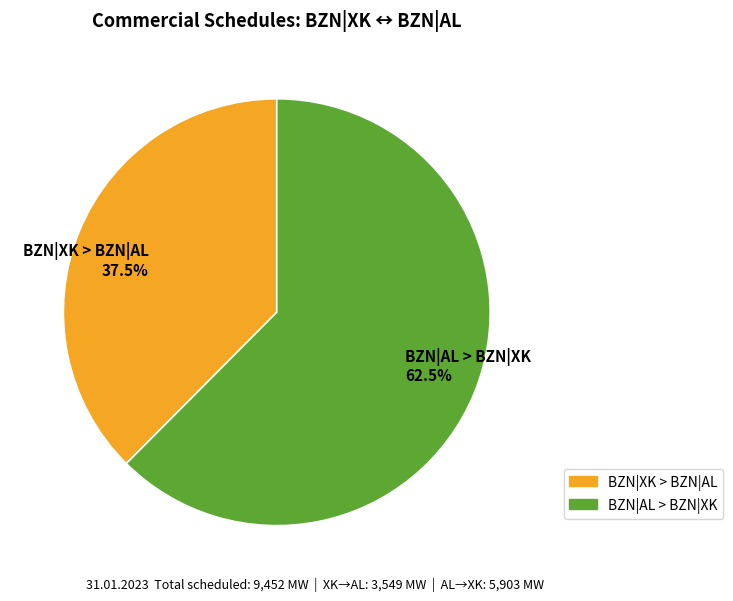

Which category accounts for the majority?

BZN|AL > BZN|XK 62.5%